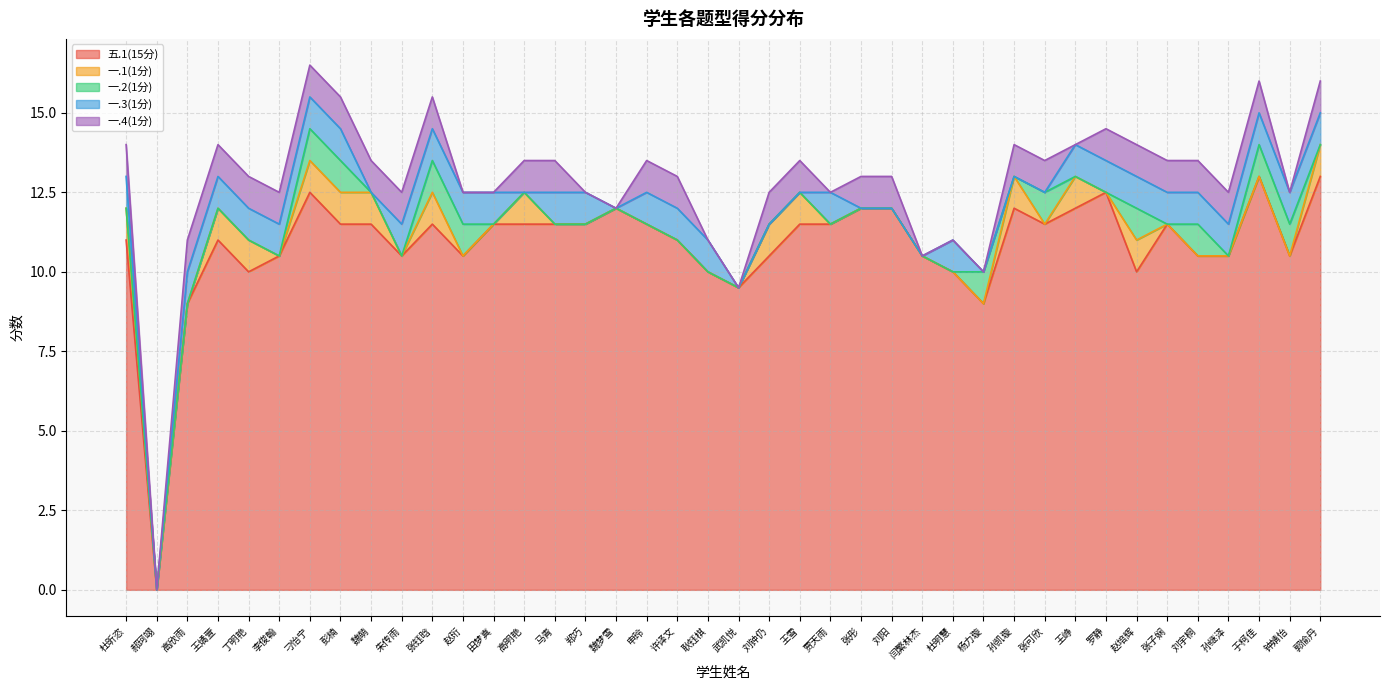

At which category is the sum across all series the highest?

刁怡宁